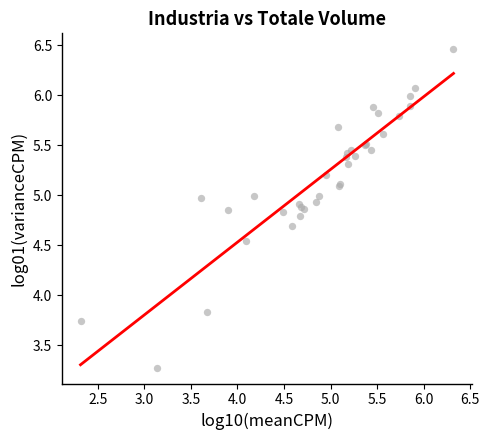

What Y value in the scatter plot is closest to 4?

3.8